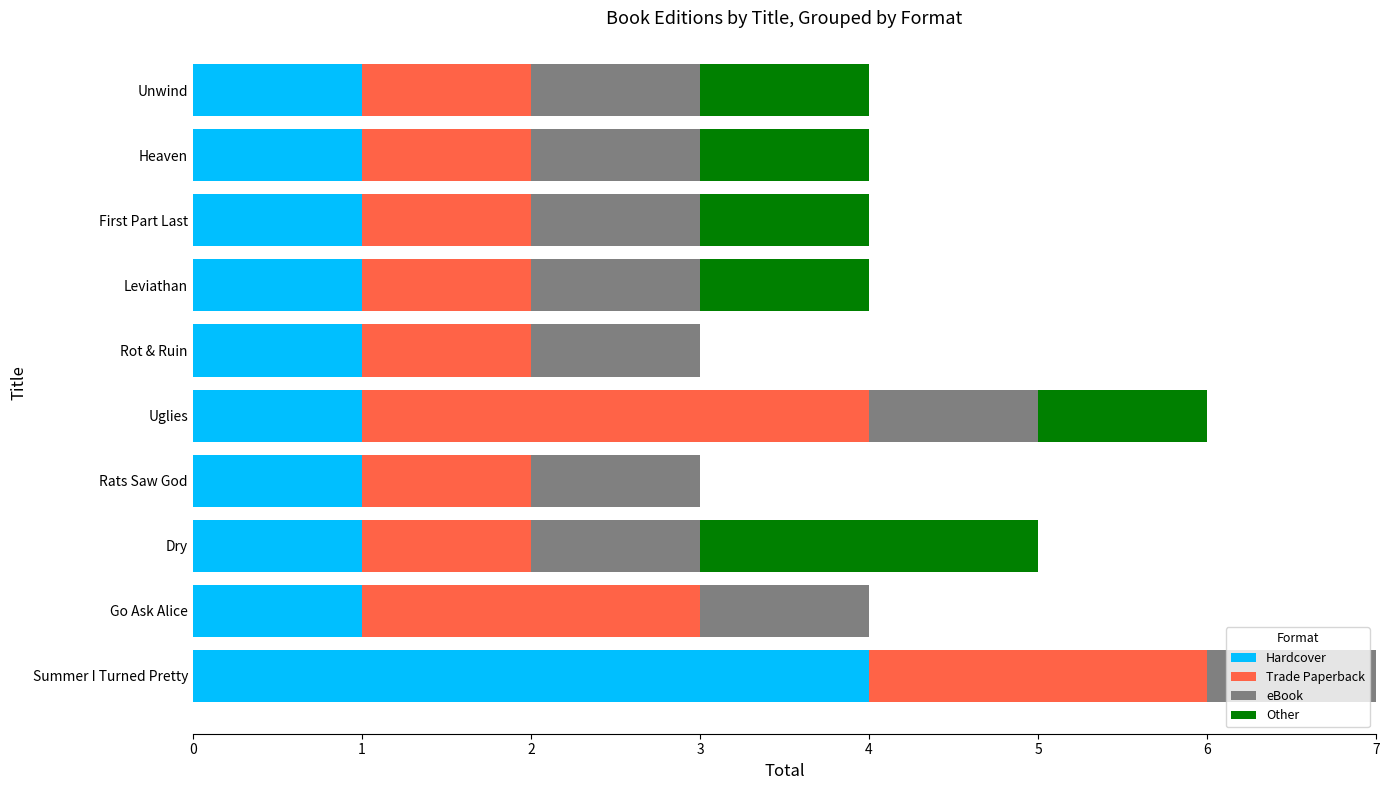

The Hardcover series shows 1 at Go Ask Alice. True or false?

True